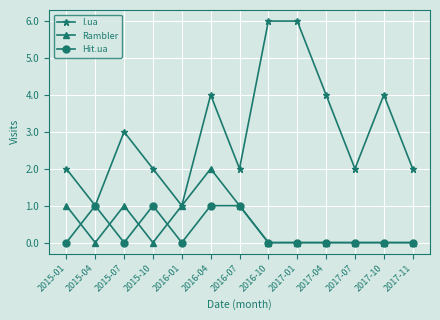

What is the sum of all Rambler values?

6